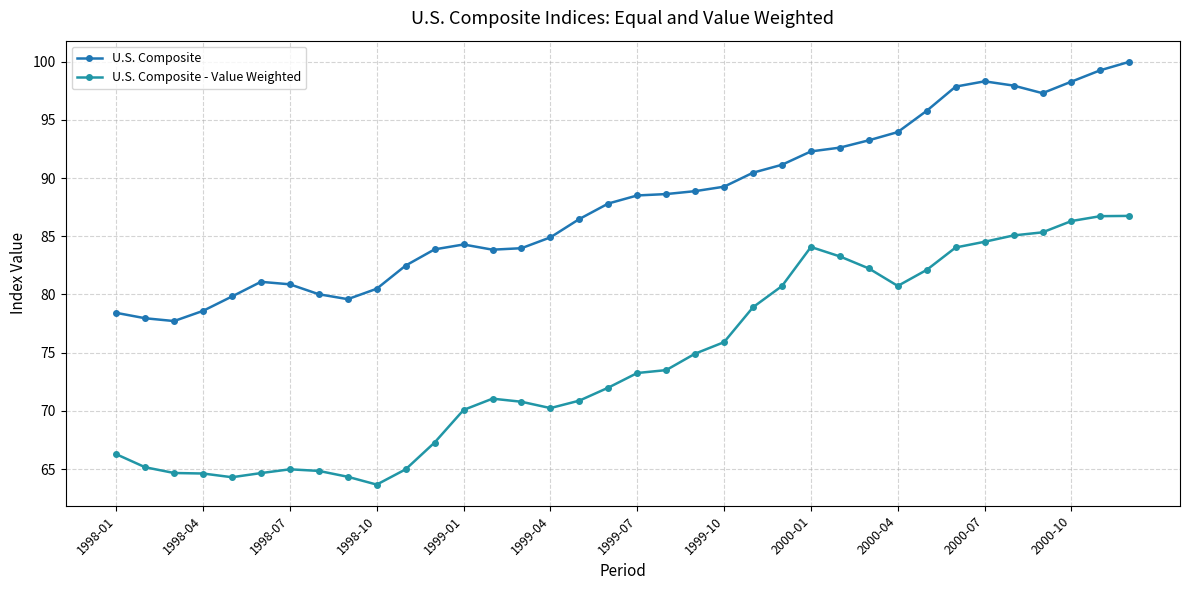

Which series has the largest range (max minus min)?

U.S. Composite - Value Weighted